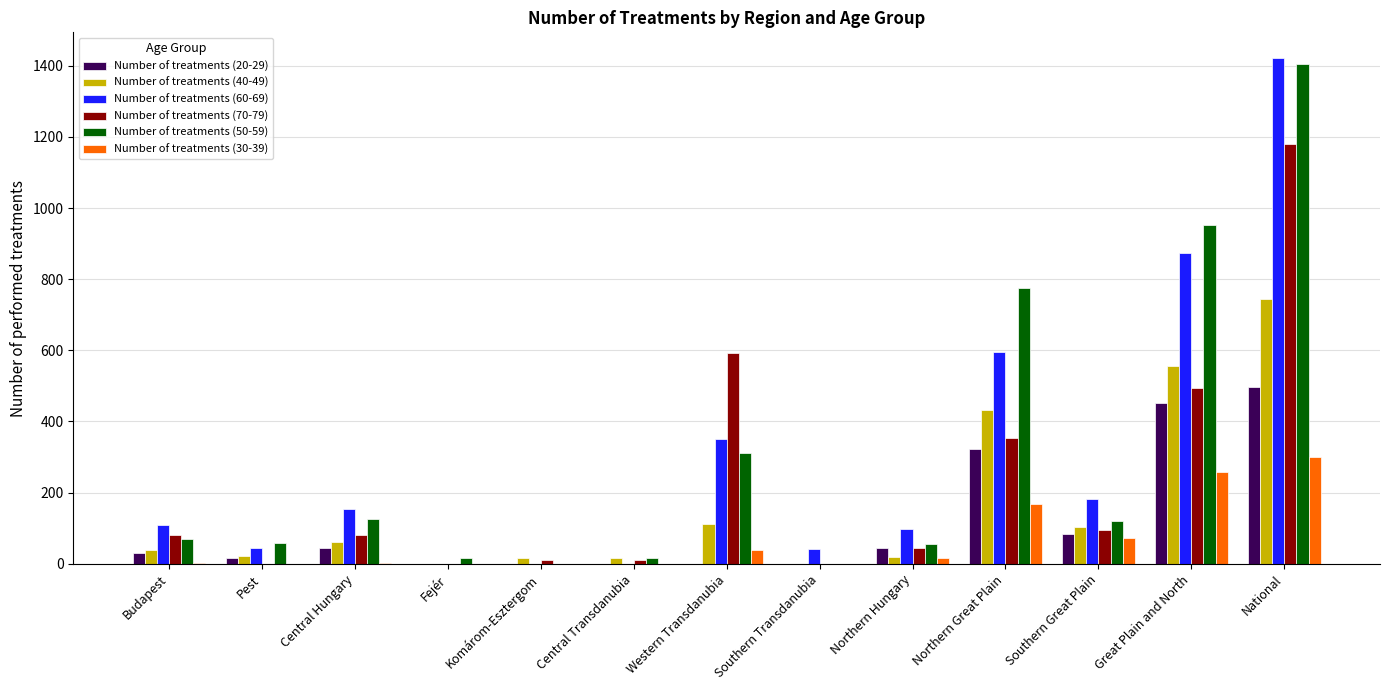

Where is Number of treatments (50-59) nearest to the value 703?

Northern Great Plain